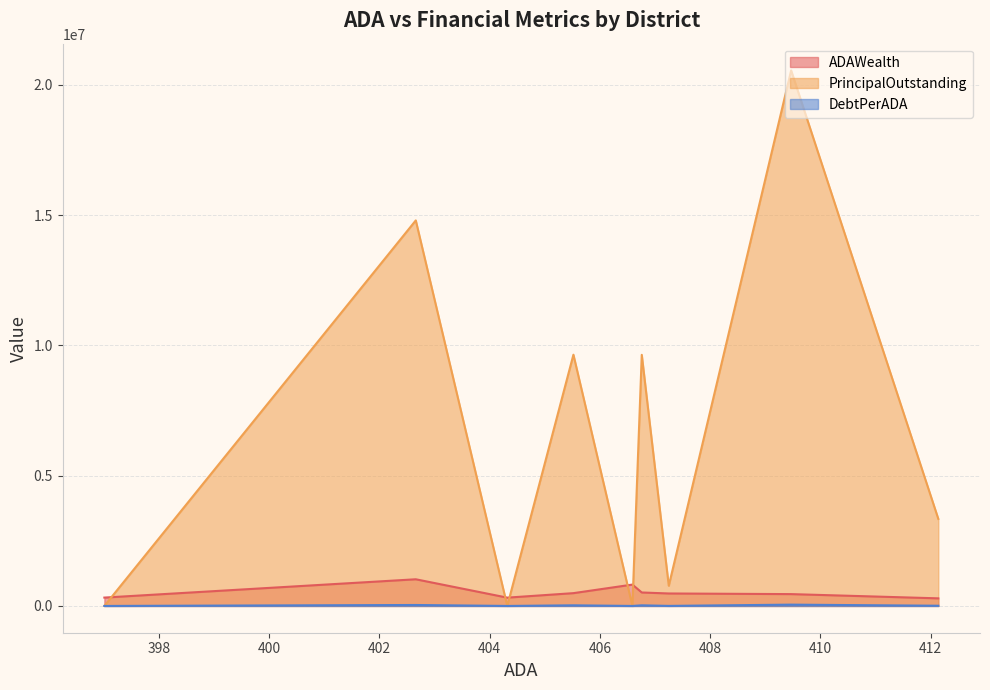

The ADAWealth series shows 320553.7 at Douglass ISD. True or false?

False